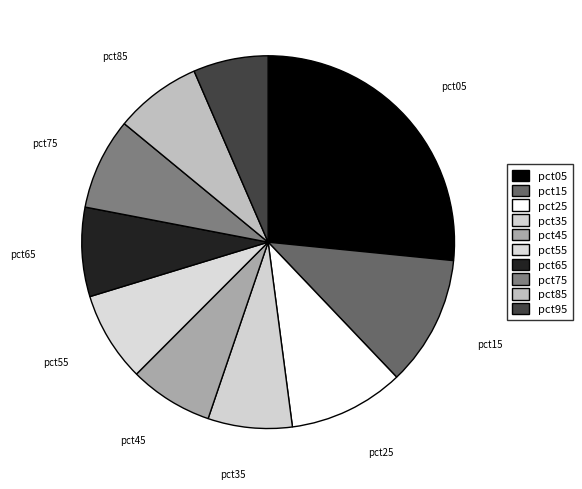

How much of the chart is everything except pct45?

92.7%